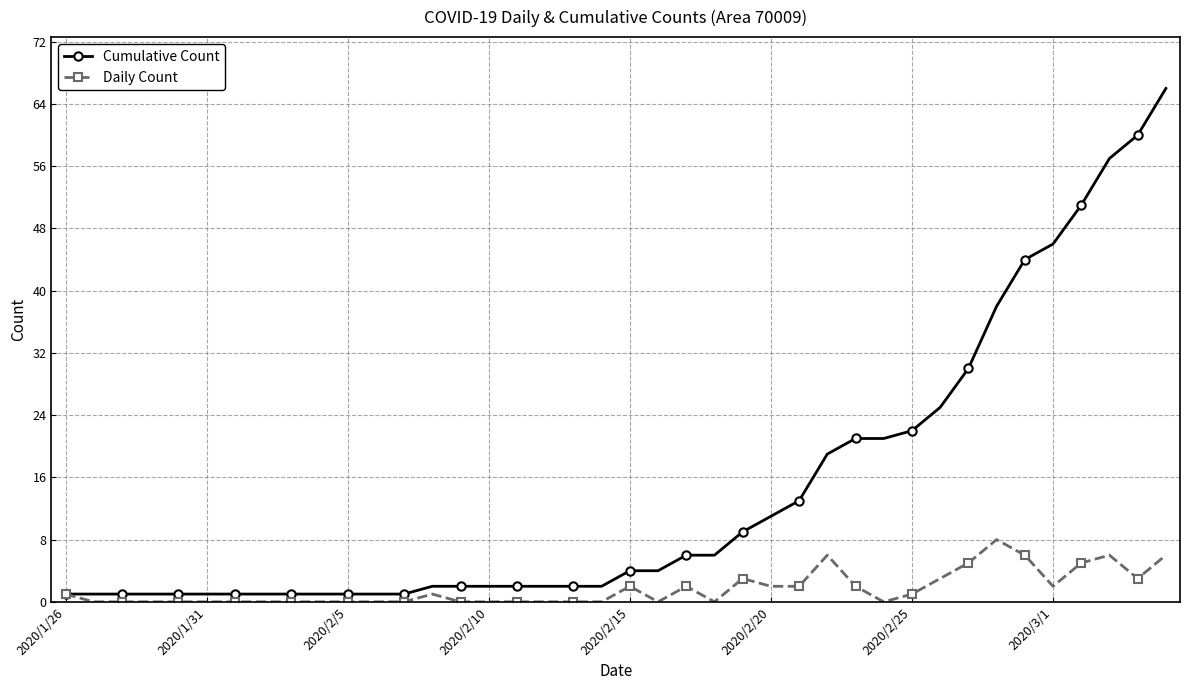

List the series in order of their overall mean, highest first.

Cumulative Count, Daily Count